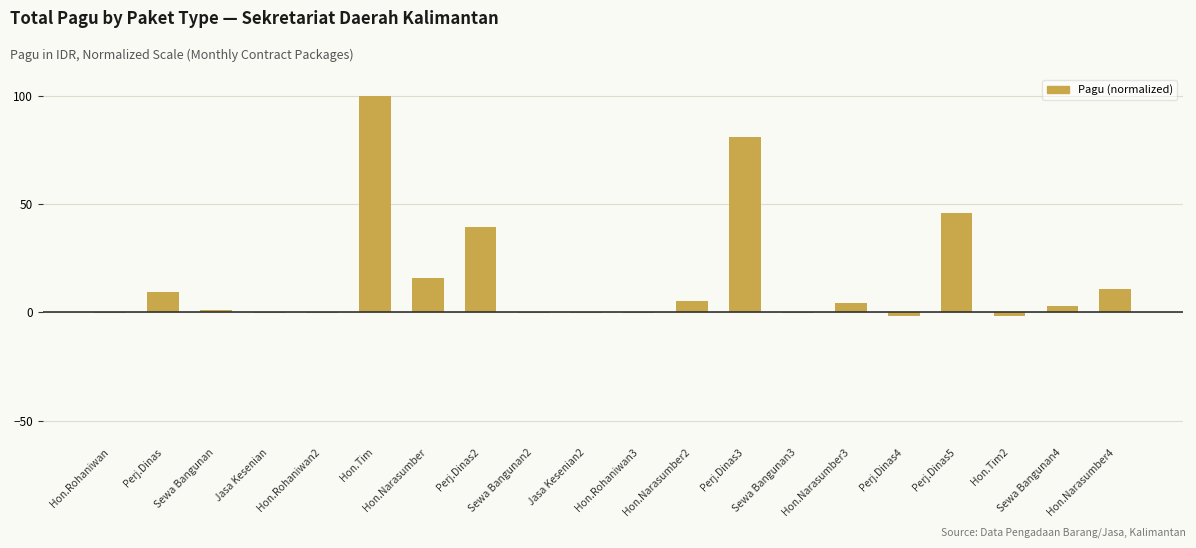

Between Hon.Tim and Jasa Kesenian, which is larger?

Hon.Tim